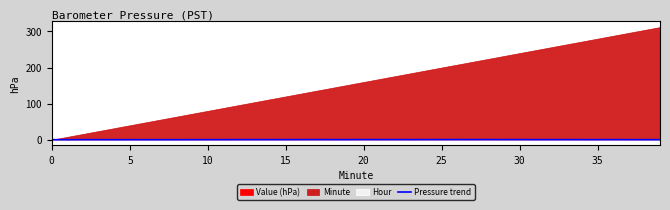

What is the label of the 5th point from the right?

35